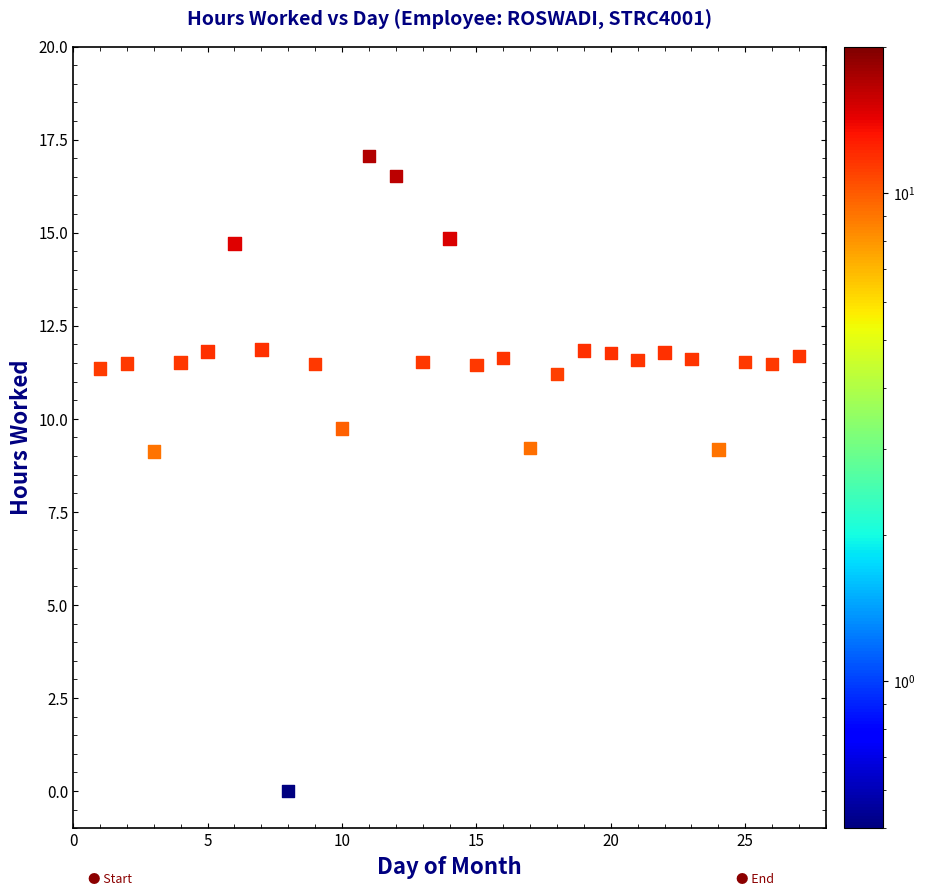

What is the range of Y values (max minus min)?

17.1